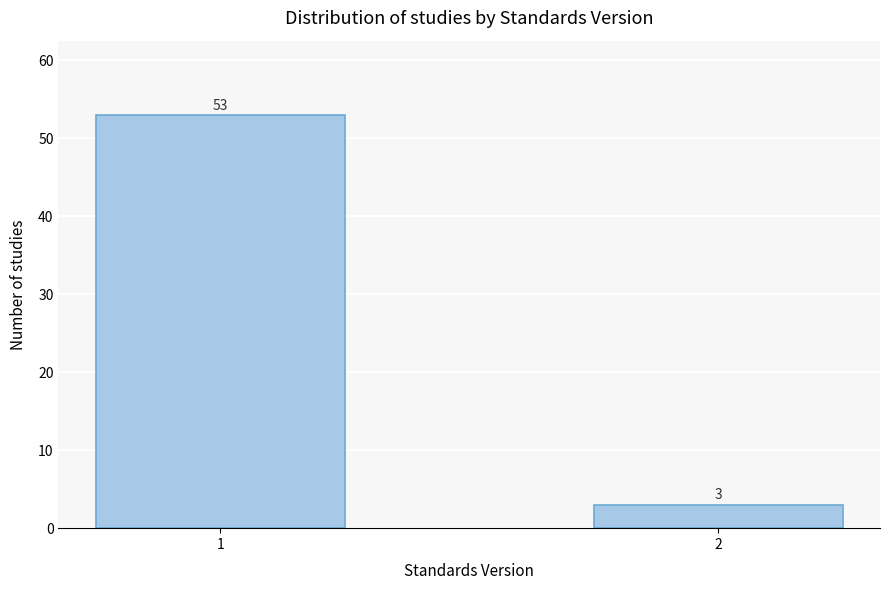

Reading left to right, list all the values displayed in this chart.

1=53	2=3